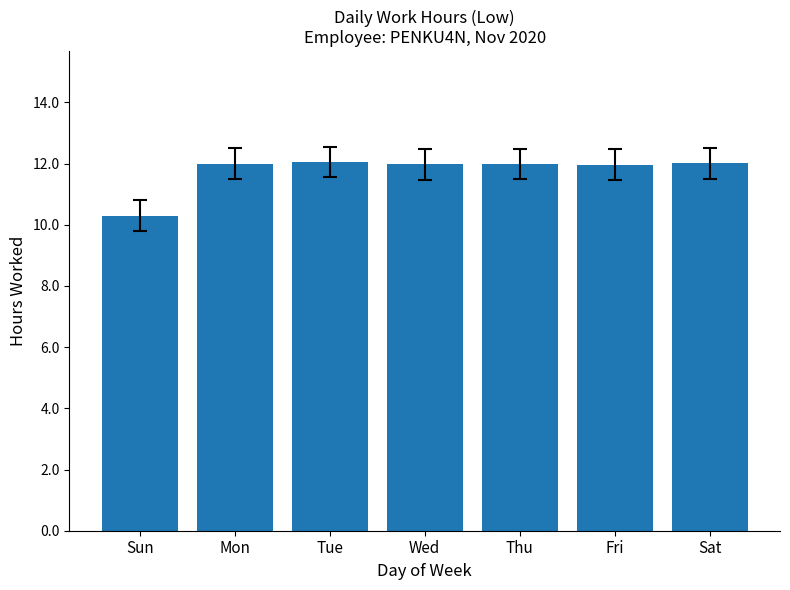

What is the sum of the values at Sun and Tue?

22.4